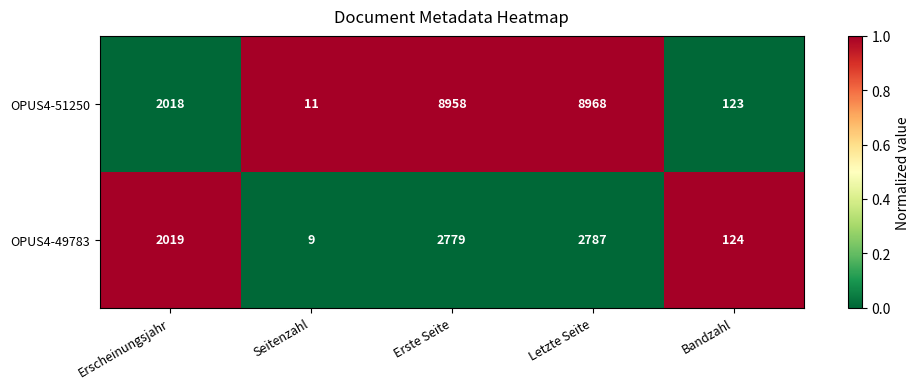

The OPUS4-49783 series shows 4182 at Erste Seite. True or false?

False